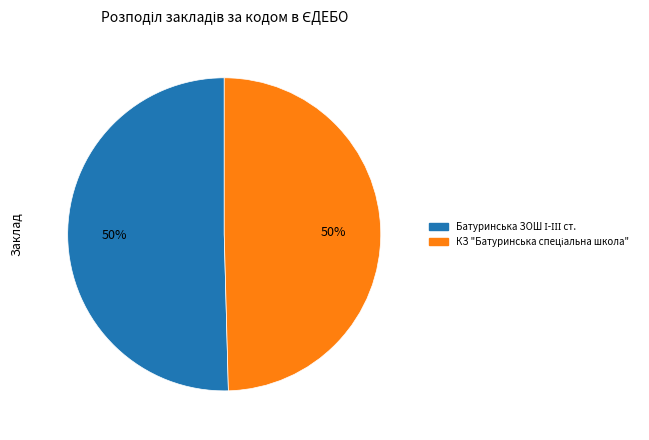

Count the number of slices in the pie.

2